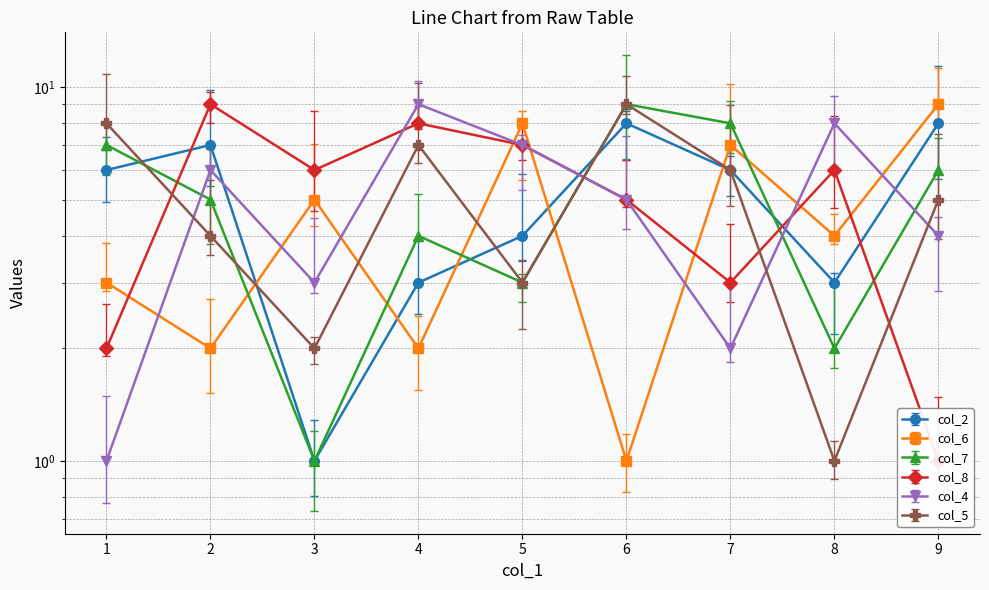

Reading left to right, transcribe all the data shown in this chart.

col_2: 1=6	2=7	3=1	4=3	5=4	6=8	7=6	8=3	9=8
col_6: 1=3	2=2	3=5	4=2	5=8	6=1	7=7	8=4	9=9
col_7: 1=7	2=5	3=1	4=4	5=3	6=9	7=8	8=2	9=6
col_8: 1=2	2=9	3=6	4=8	5=7	6=5	7=3	8=6	9=1
col_4: 1=1	2=6	3=3	4=9	5=7	6=5	7=2	8=8	9=4
col_5: 1=8	2=4	3=2	4=7	5=3	6=9	7=6	8=1	9=5